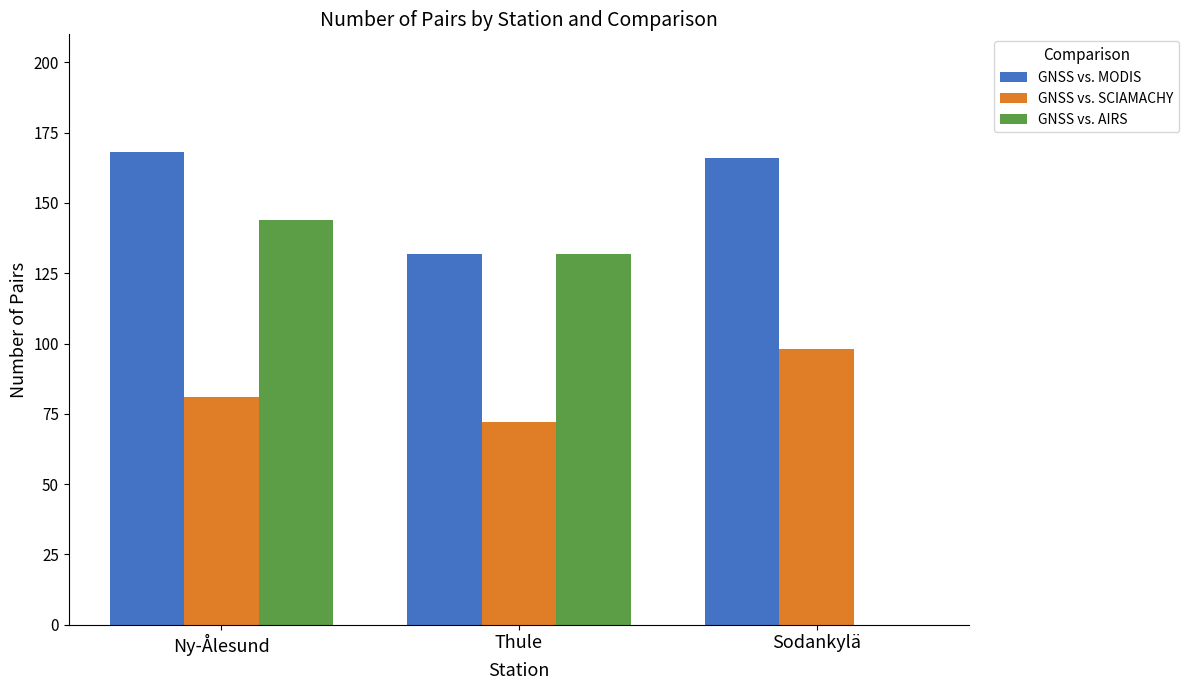

What is the difference between the GNSS vs. SCIAMACHY values at Sodankylä and Ny-Ålesund?

17